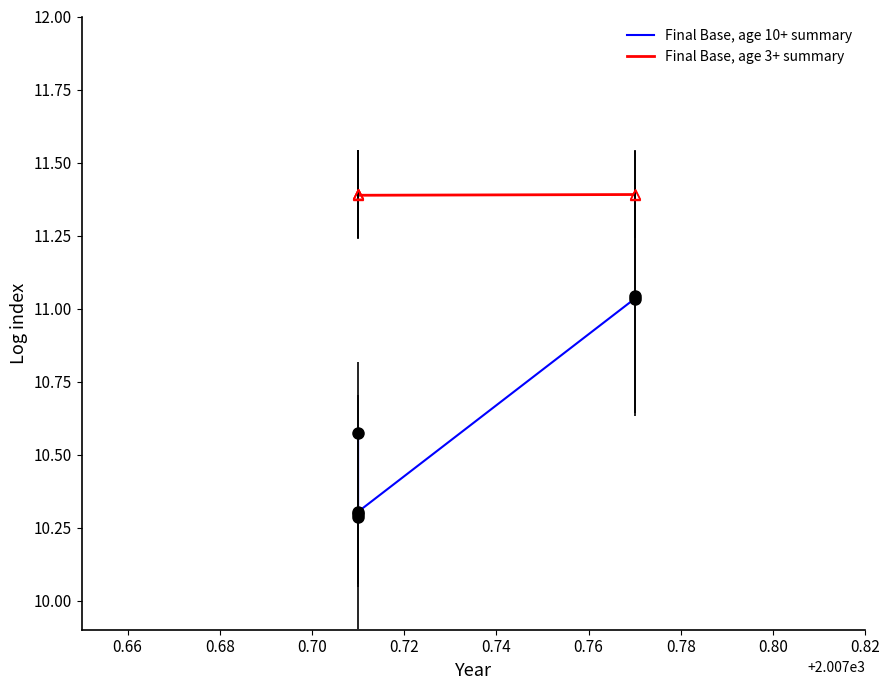

What is the difference between the maximum and minimum values in the Final Base, age 10+ summary series?

0.8